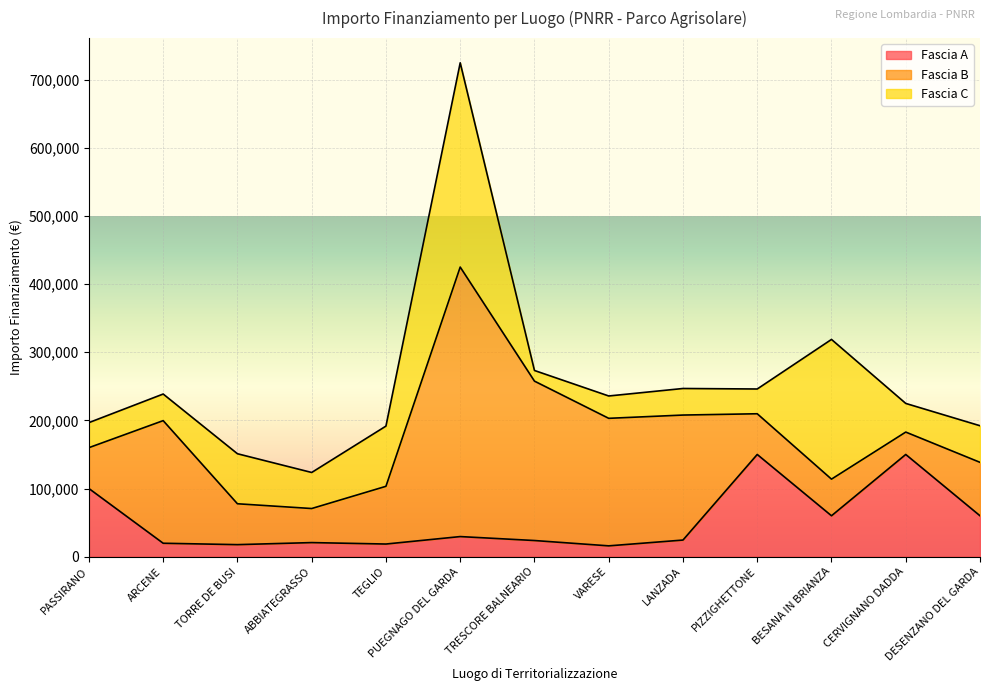

Where do Fascia A and Fascia C first cross each other?

PASSIRANO and ARCENE